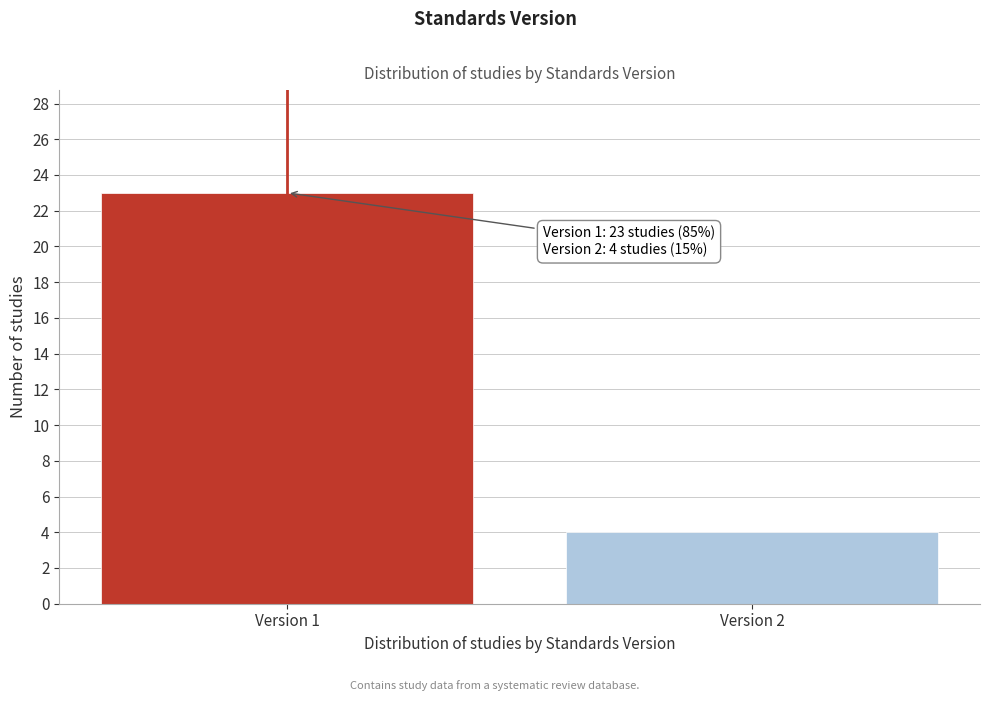

Reading left to right, transcribe all the data shown in this chart.

Version 1=23	Version 2=4